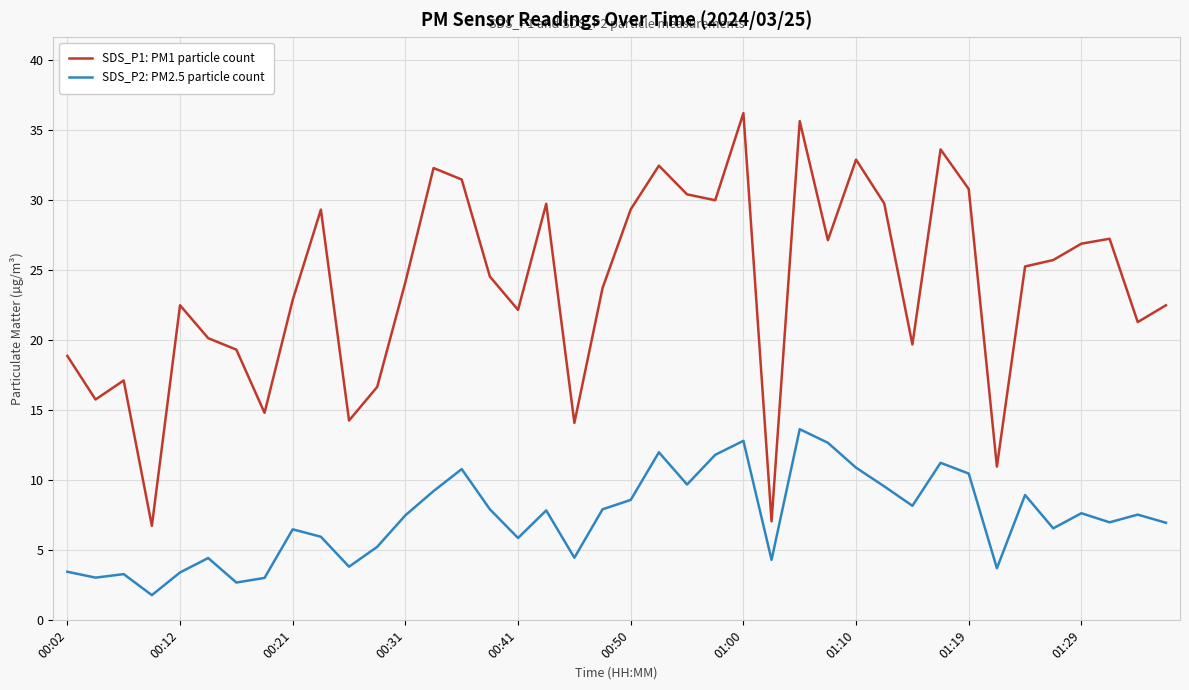

At how many categories does at least one series exceed 12?

37